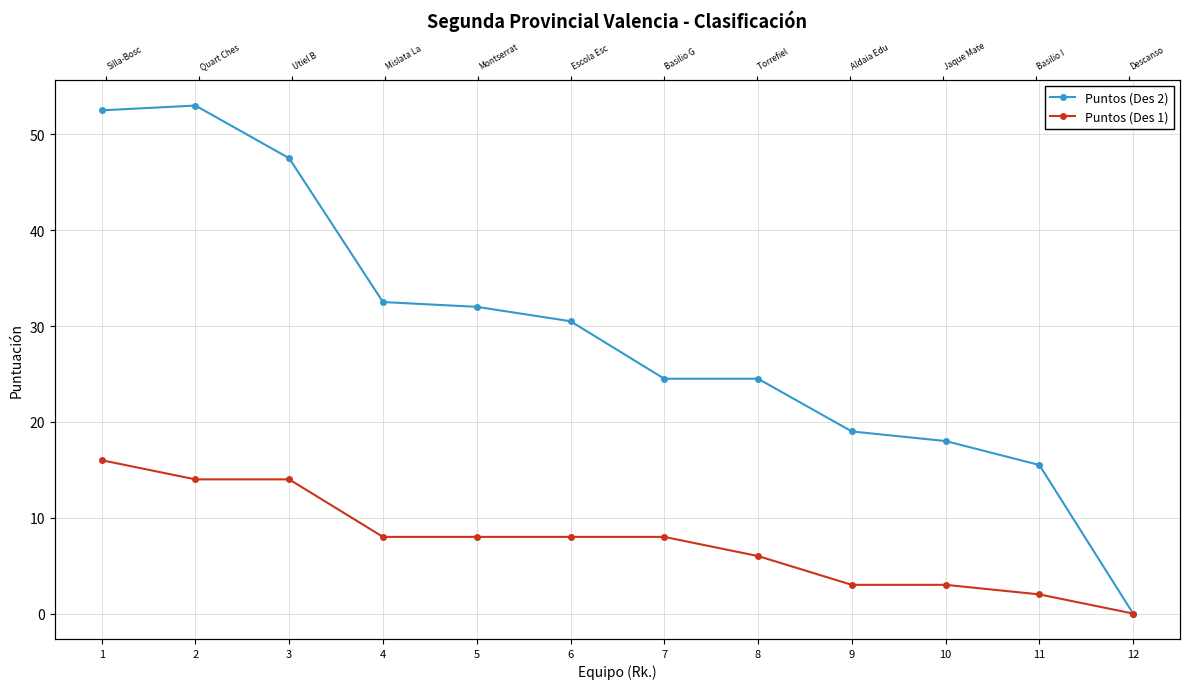

What is the difference between the highest and lowest values at 3?

33.5